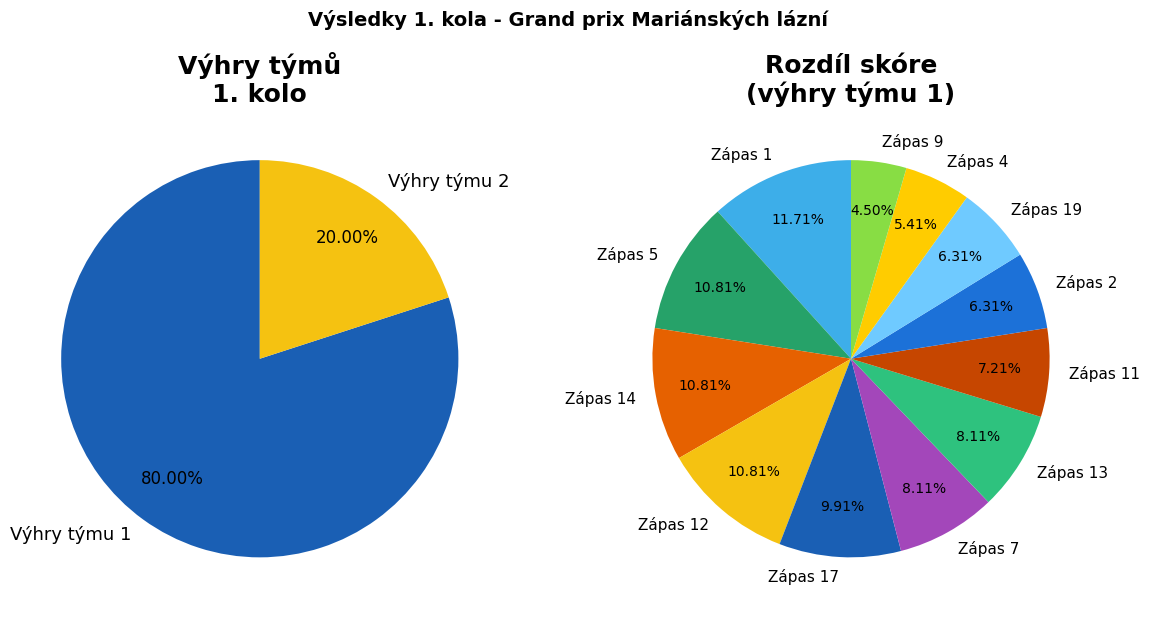

Does 2 account for over 50% of the chart?

No